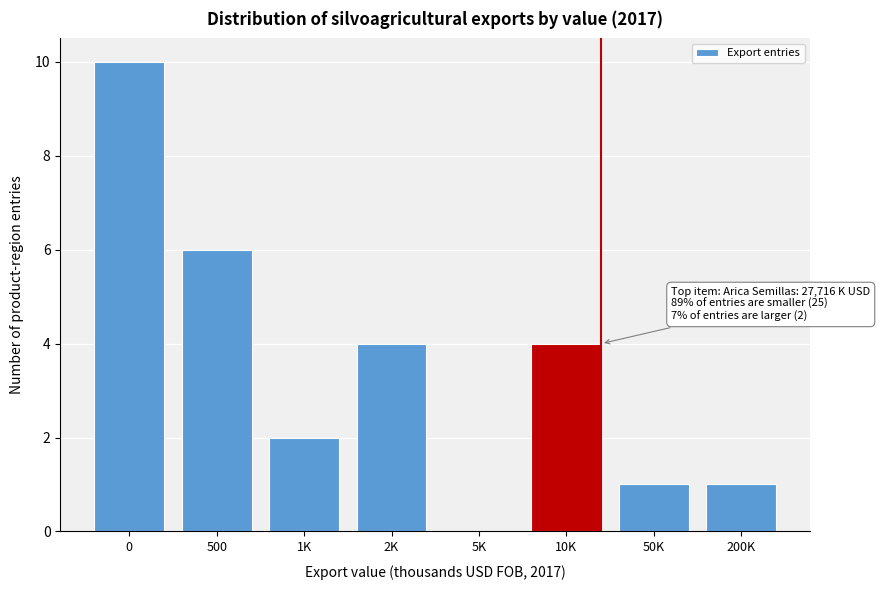

Reading right to left, what are all the values shown in this chart?

200K=1	50K=1	10K=4	5K=0	2K=4	1K=2	500=6	0=10